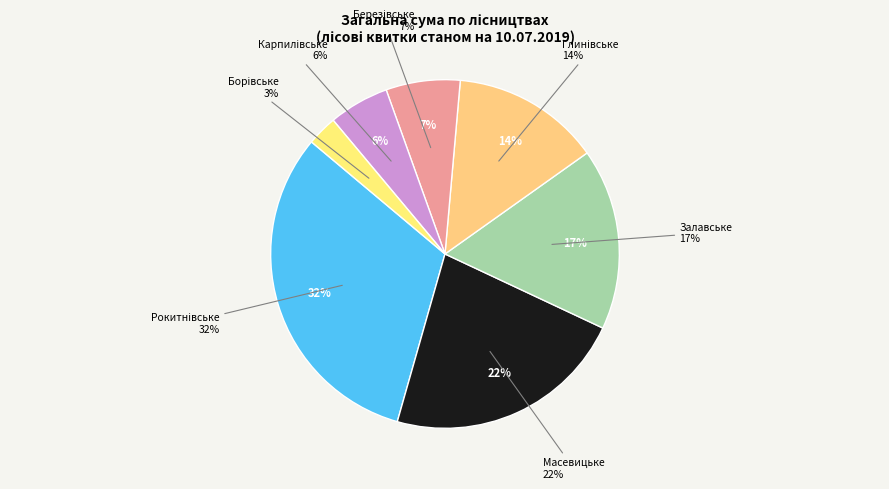

How many segments does this pie chart have?

7